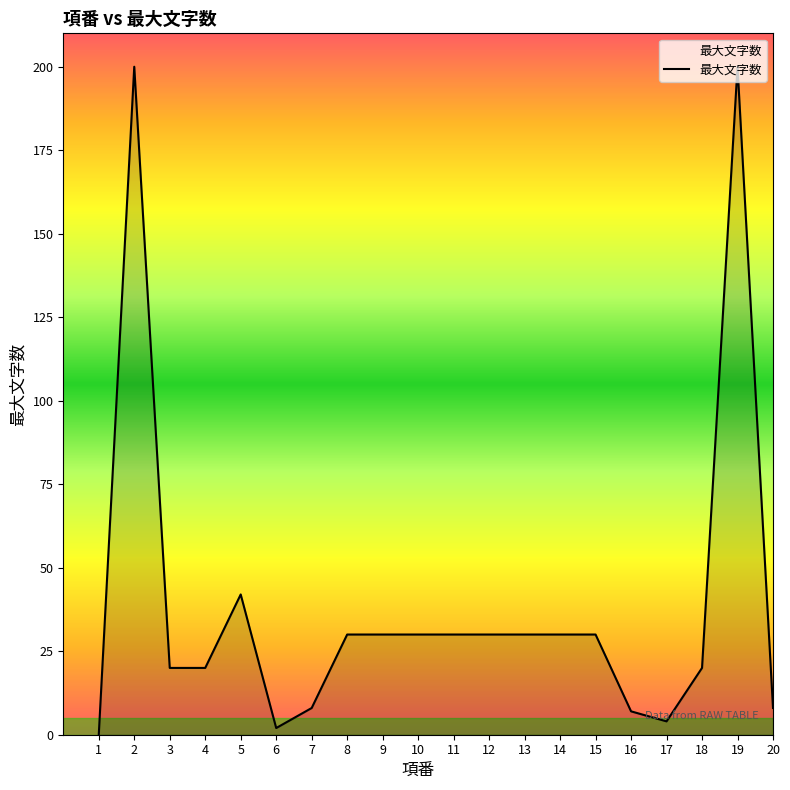

What is the difference between the maximum and second lowest values?

198